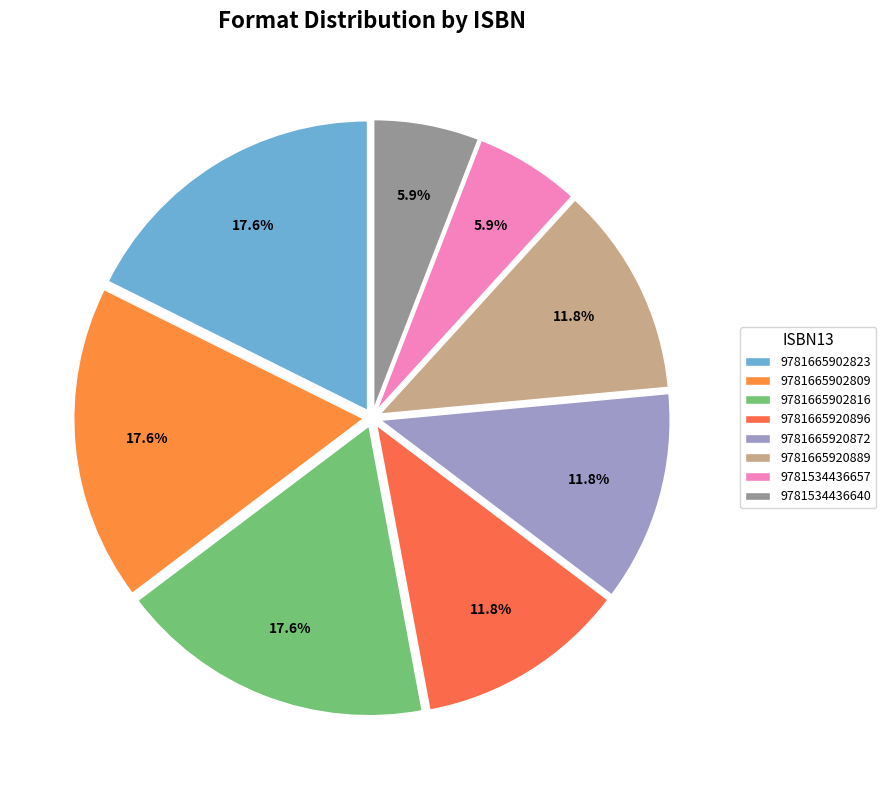

To the nearest percent, what portion does 9781665920896 represent?

12%